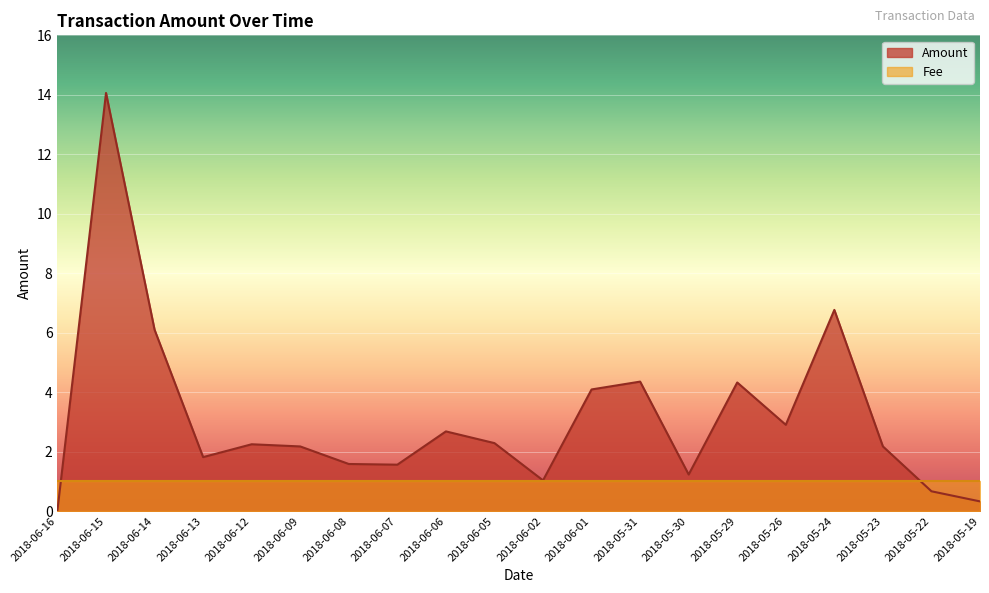

What is the difference between the maximum and minimum values?

14.0